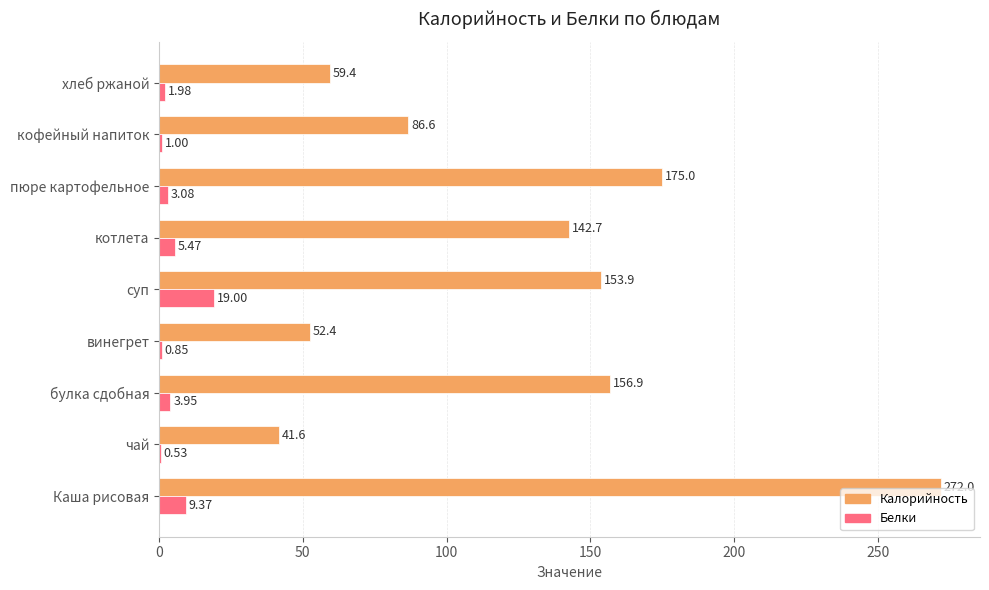

What is the sum of all Калорийность values?

1140.5